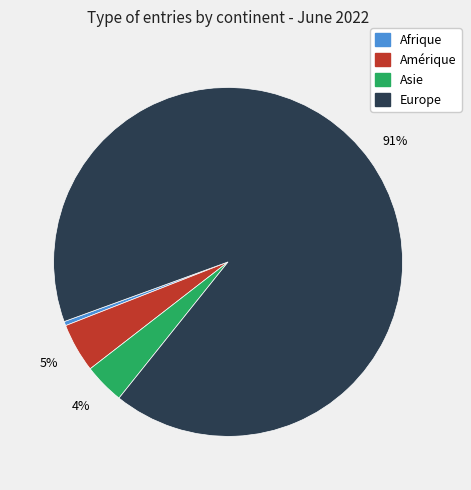

To the nearest percent, what is the average slice percentage?

25%